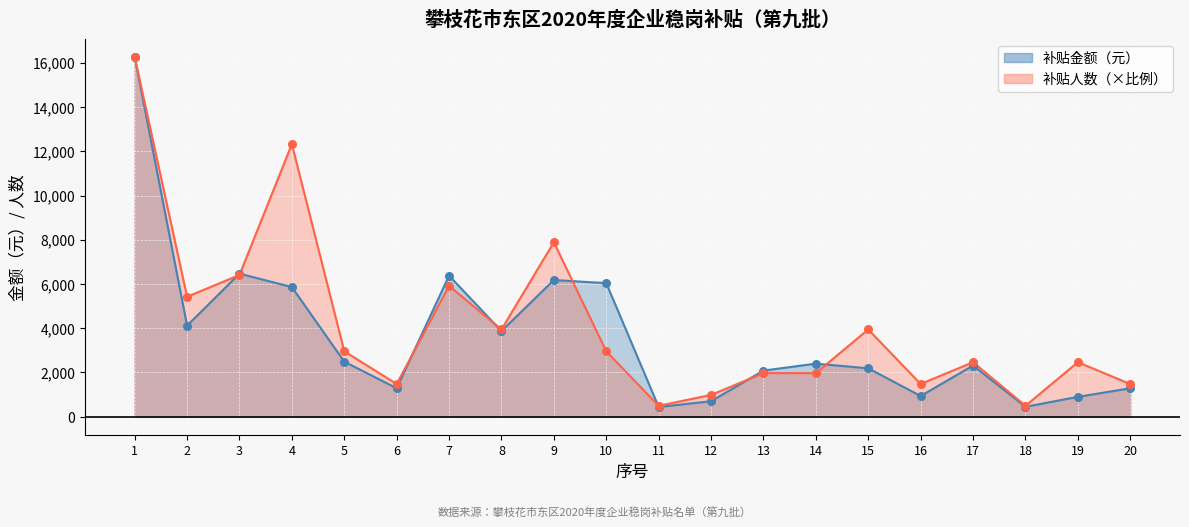

Which series has the largest Y range (max minus min)?

补贴金额